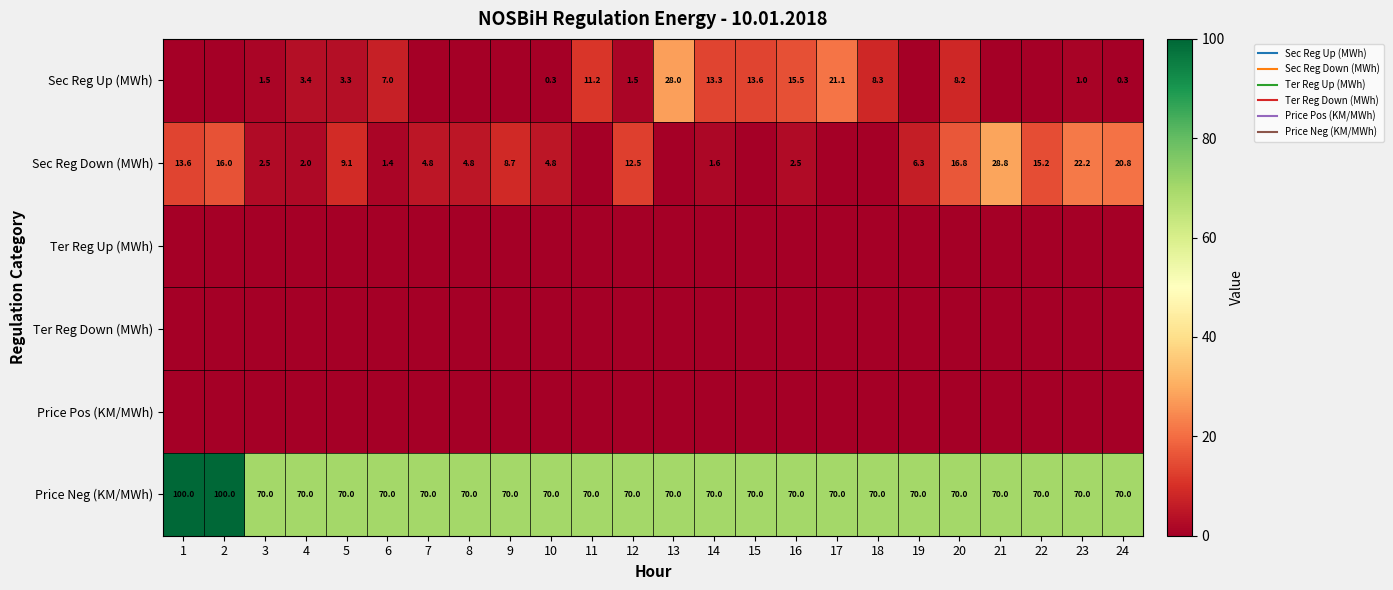

True or false: Price Neg (KM/MWh) has a value of 39.6 at 24.

False